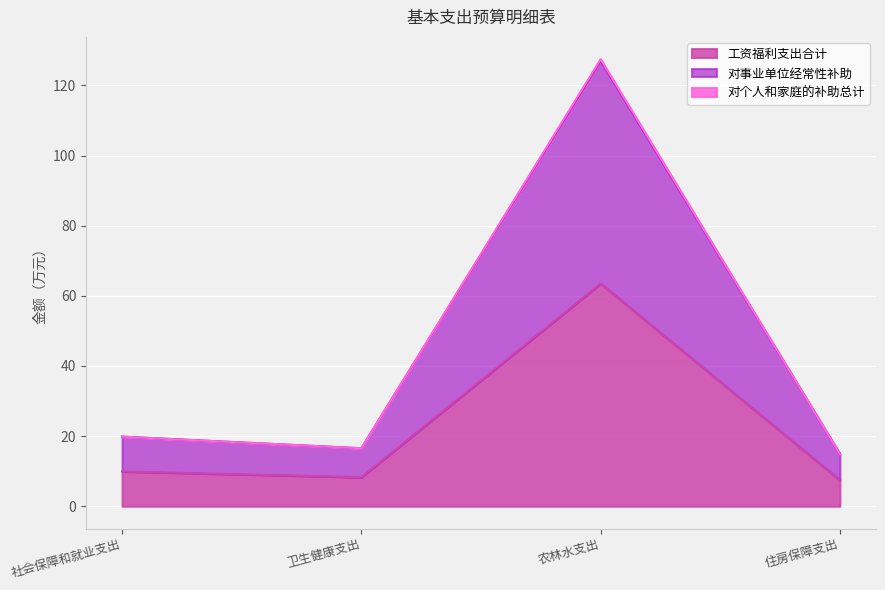

What is the total value across all series at 卫生健康支出?

41.3